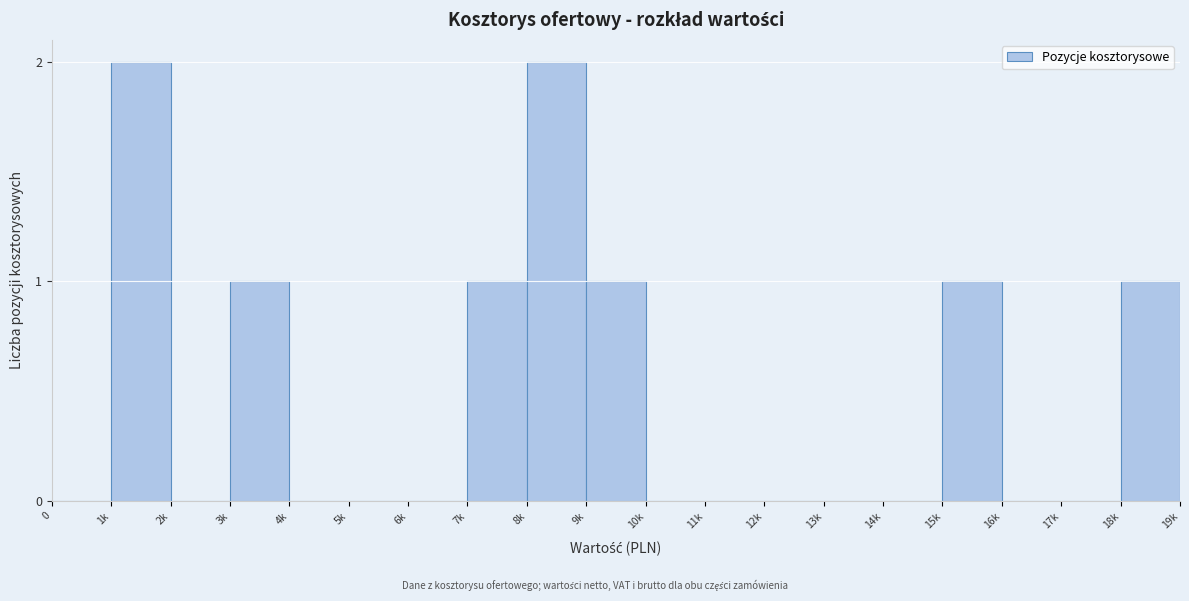

Reading right to left, extract all data points from this chart.

18k=1	17k=0	16k=0	15k=1	14k=0	13k=0	12k=0	11k=0	10k=0	9k=1	8k=2	7k=1	6k=0	5k=0	4k=0	3k=1	2k=0	1k=2	0=0